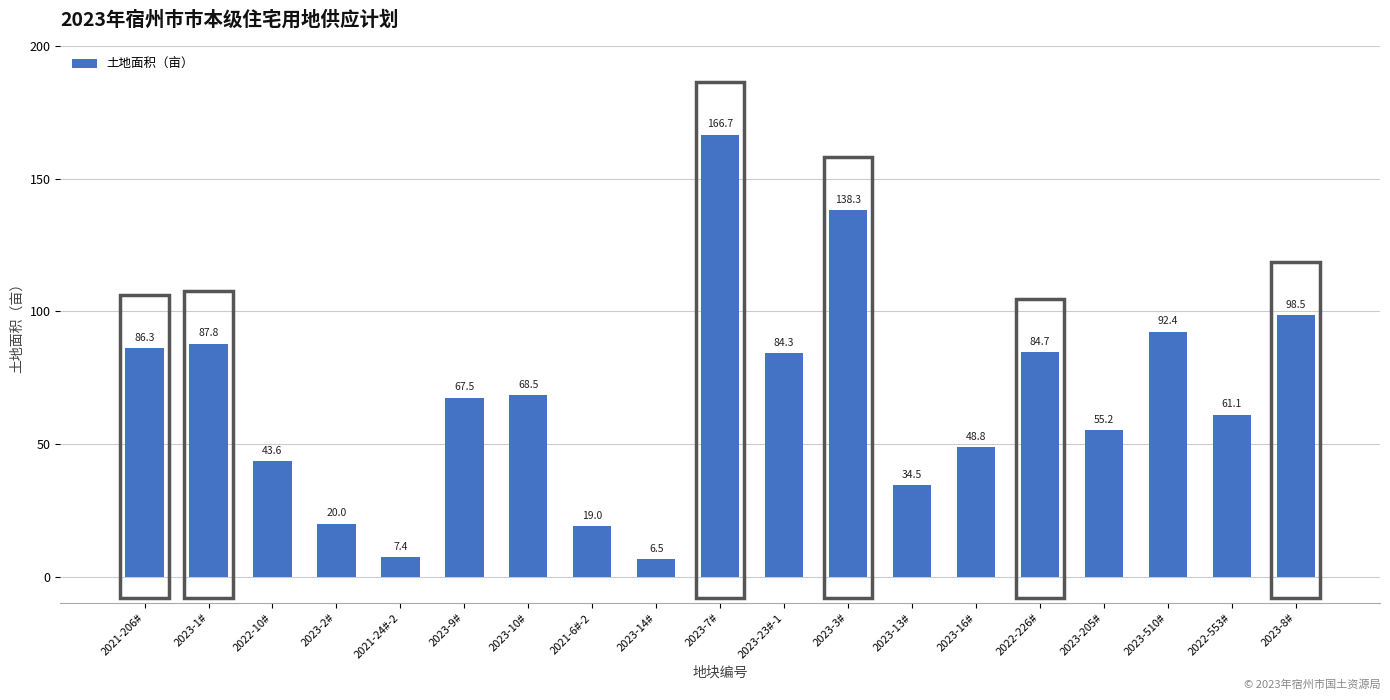

What value does the data have at 2023-205#?

55.2